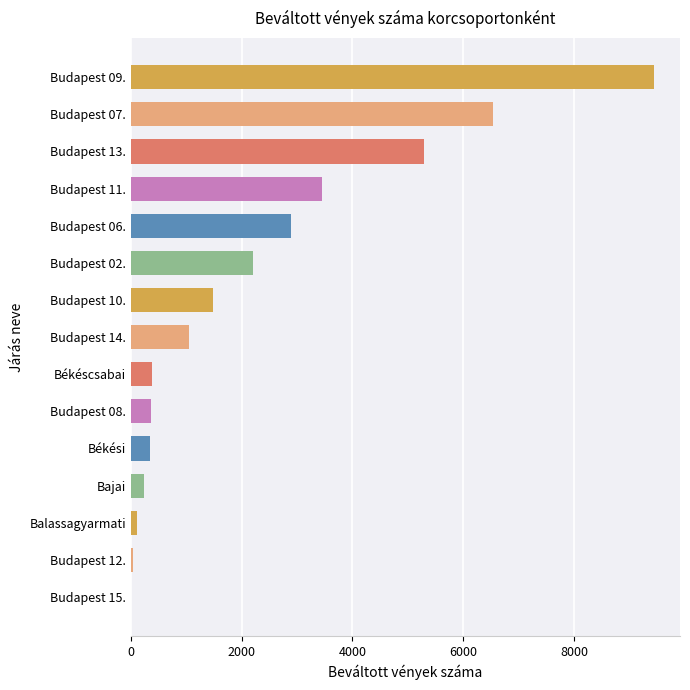

What is the greatest value displayed?

9444